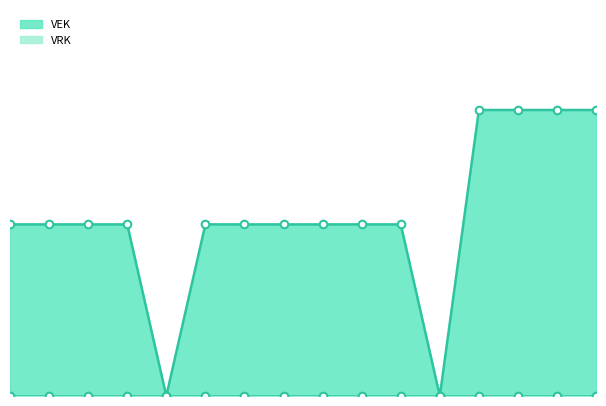

Between 2023 1ste aanpassing – ontwerp and 2022 uitvoering, which is larger?

2023 1ste aanpassing – ontwerp